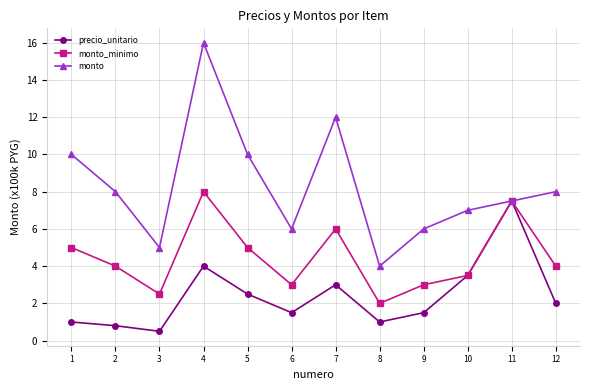

Is it true that monto equals 10.0 at 5?

True